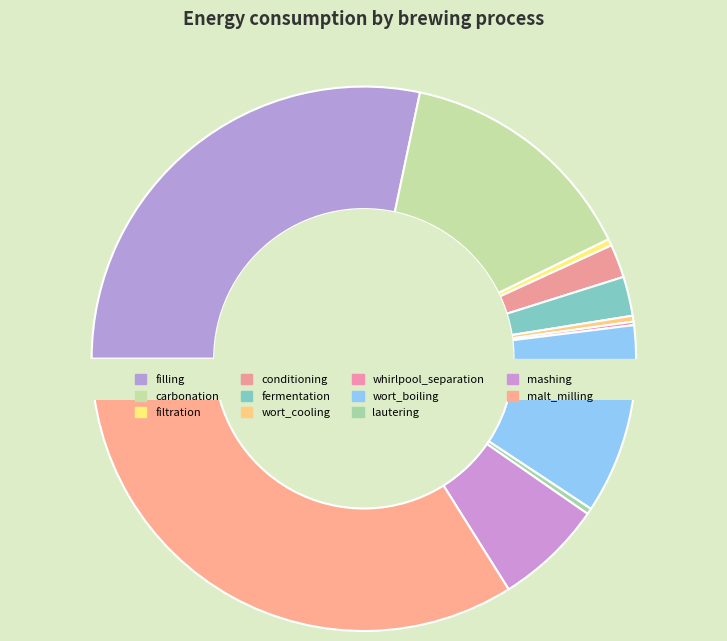

Rank the categories by value from highest to lowest.

malt_milling, filling, carbonation, wort_boiling, mashing, fermentation, conditioning, filtration, lautering, wort_cooling, whirlpool_separation